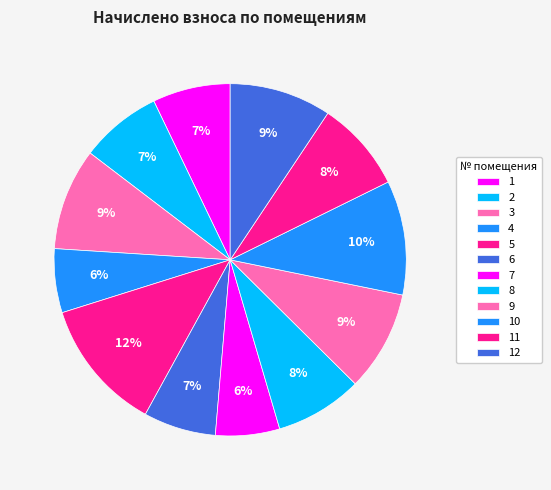

Is there any slice that represents more than half of the pie?

No